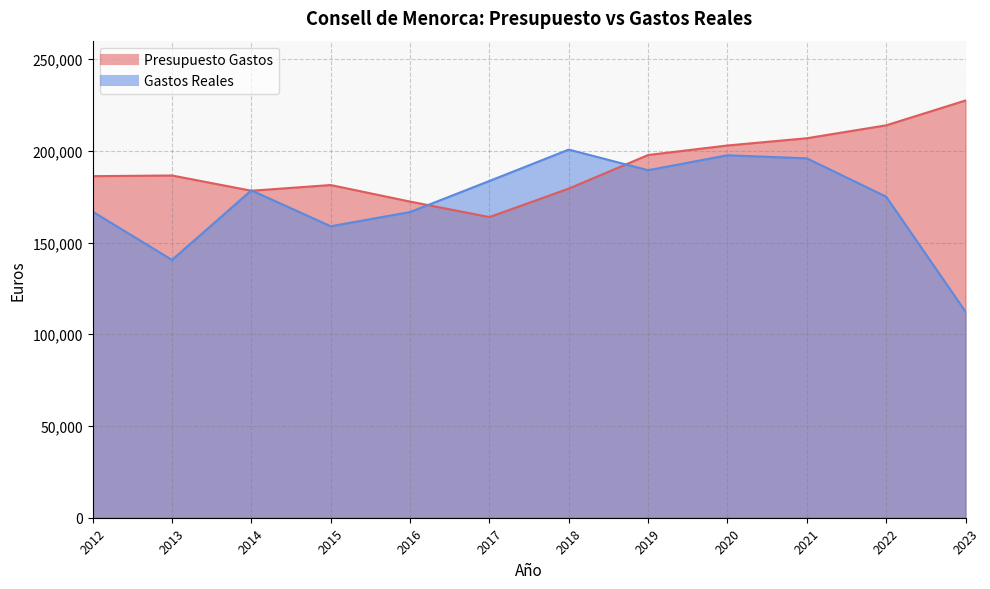

How many series are shown in this chart?

2